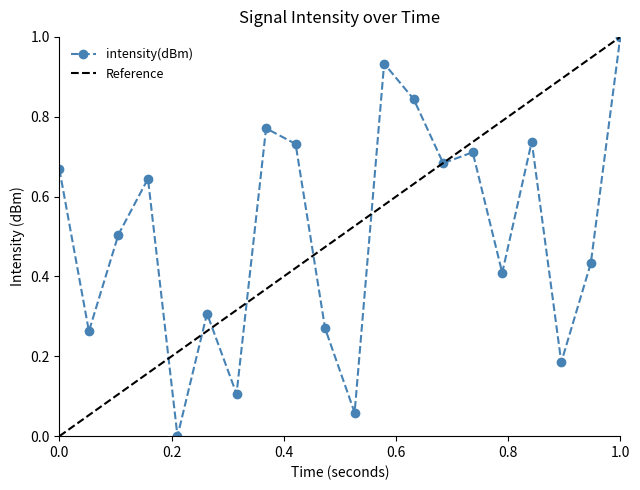

True or false: intensity(dBm) has more than 1 points higher than both neighbors.

True